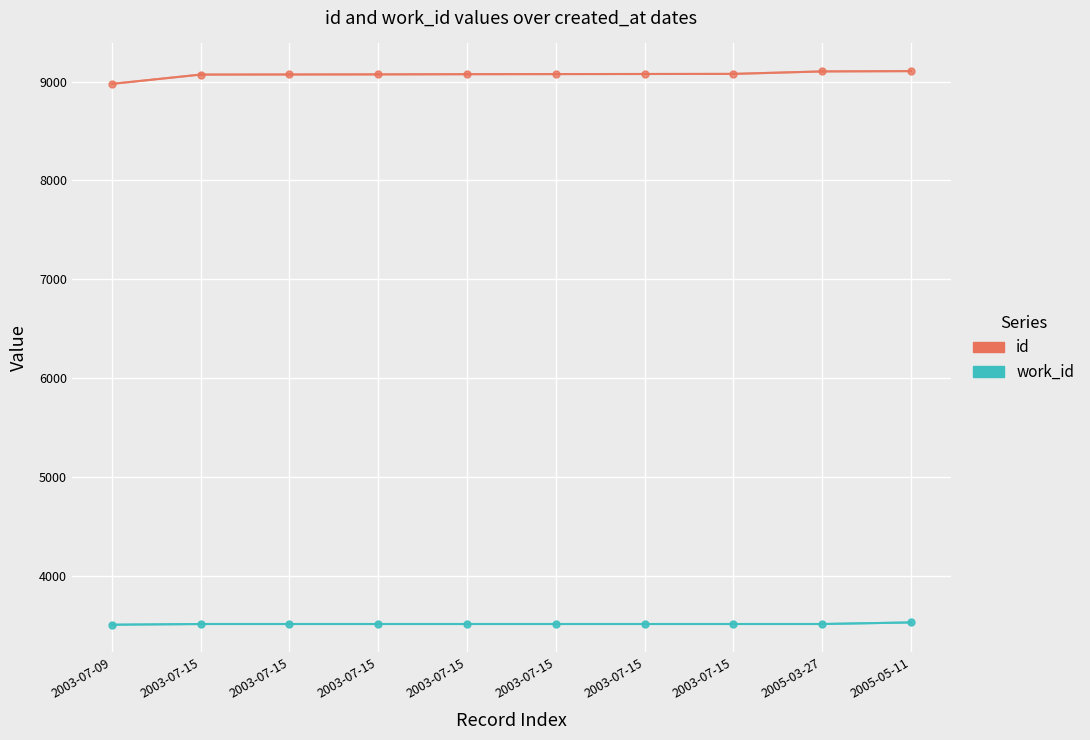

True or false: work_id and id intersect in this chart.

False